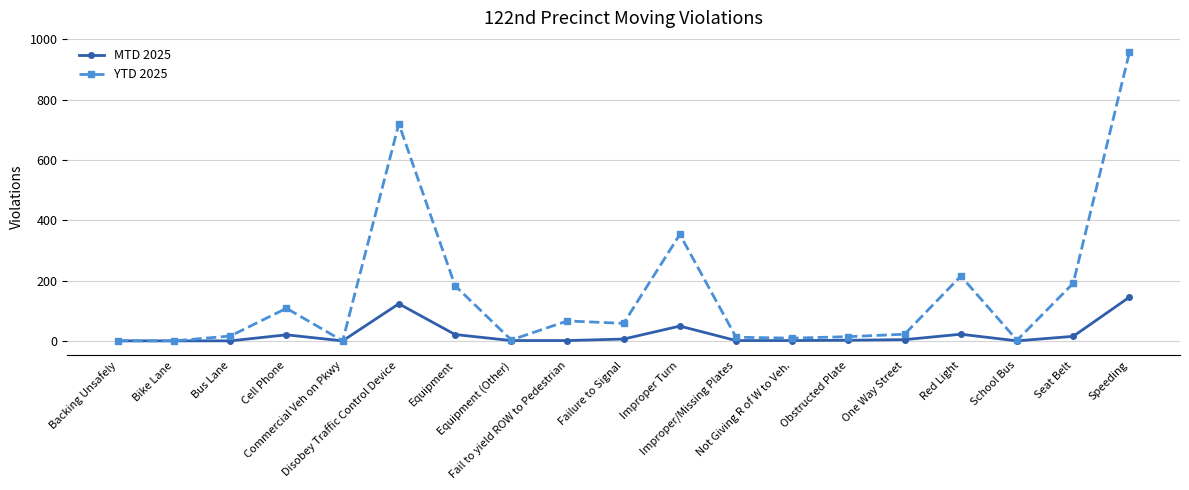

Between Cell Phone and Failure to Signal, which series saw the biggest shift?

YTD 2025